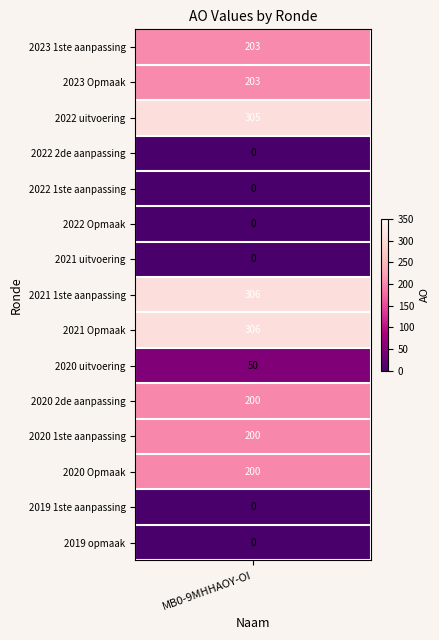

Which category has the lowest value across all series?

2022 2de aanpassing